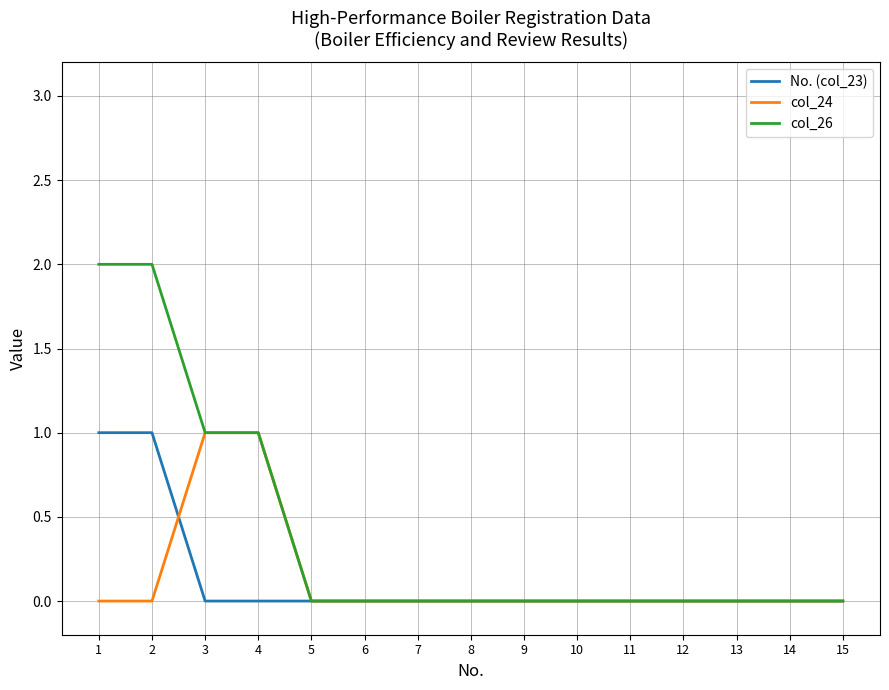

Where do col_24 and No. (col_23) first cross each other?

2 and 3